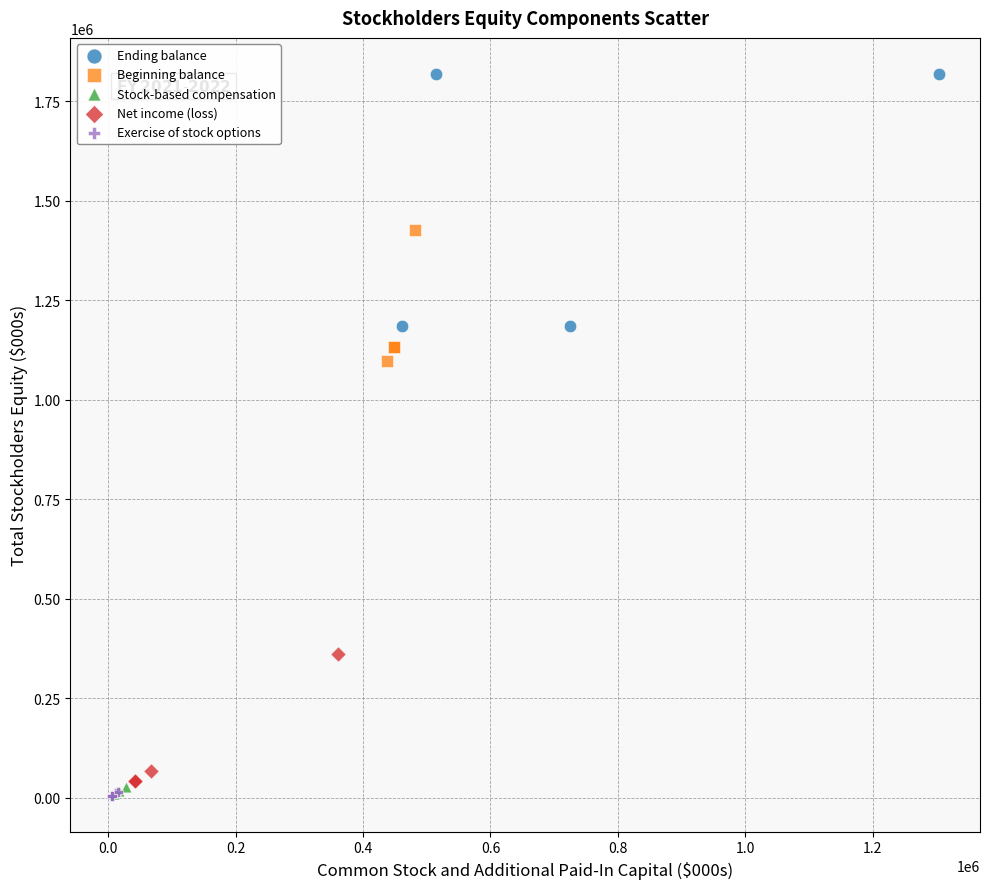

Which series contains the highest Y value?

Ending balance